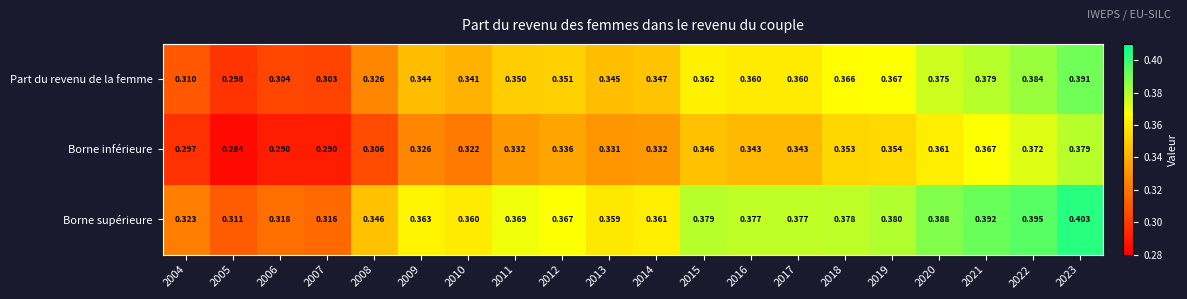

Rank the series at 2016 from lowest to highest value.

Borne inférieure, Part du revenu de la femme, Borne supérieure